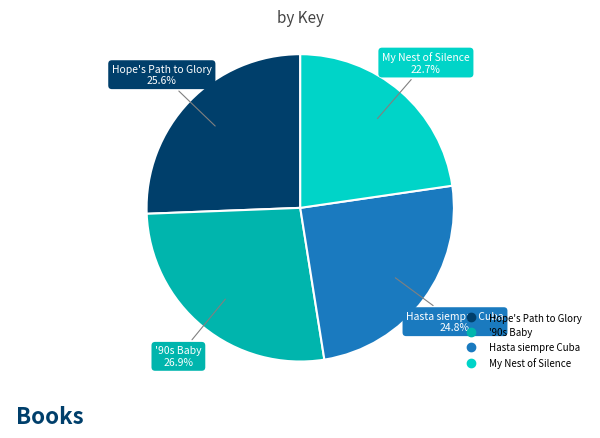

What percentage is the Hasta siempre Cuba slice, to the nearest percent?

25%